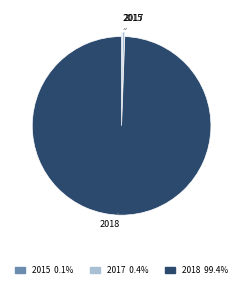

Is the sum of 2017 and 2018 greater than half?

Yes